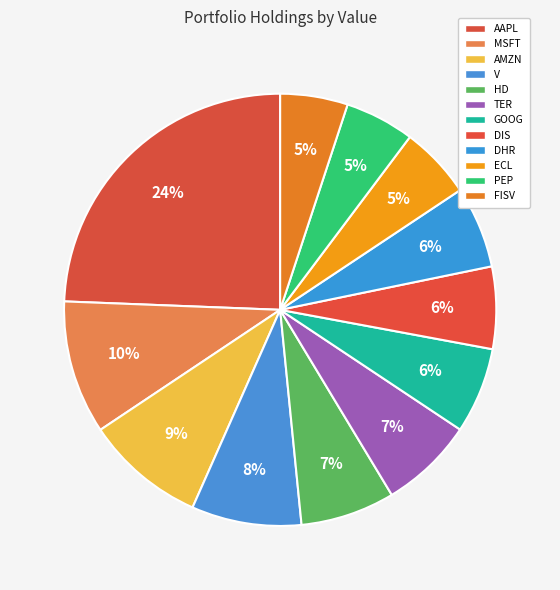

To the nearest percent, what is the difference between the GOOG and FISV slice percentages?

1%